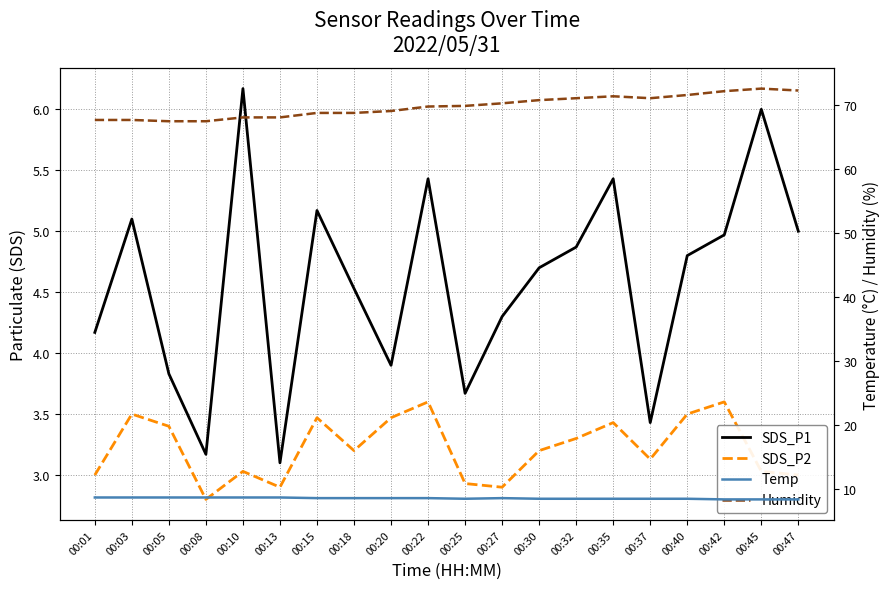

True or false: SDS_P1 has more than 0 interior local peaks.

True